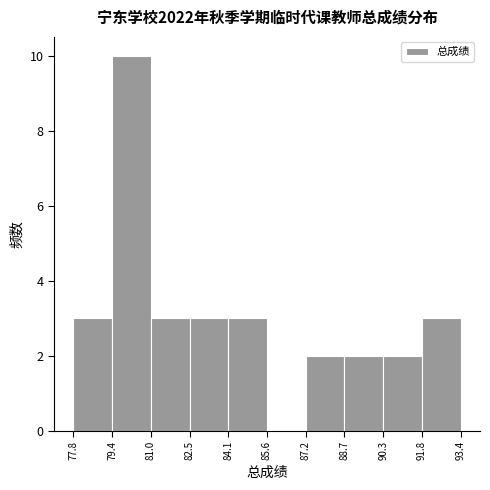

Over which range of the x-axis is the bar tallest?

79.4 to 81.0